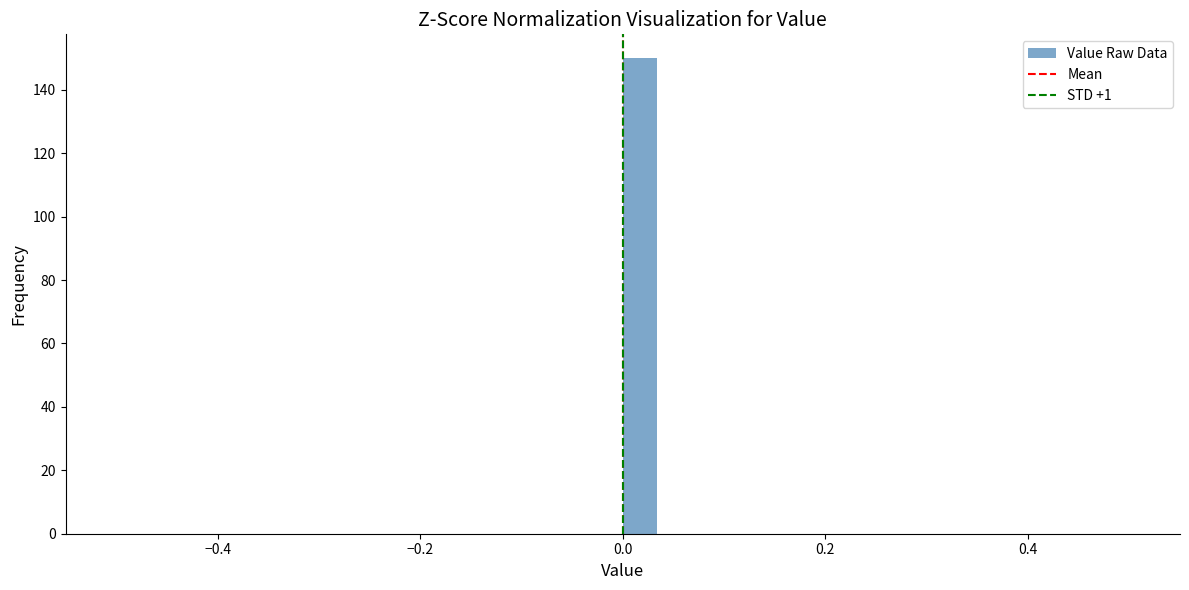

Around what value on the x-axis is the tallest bar? Give the approximate position of its centre, as read against the axis.

0.02